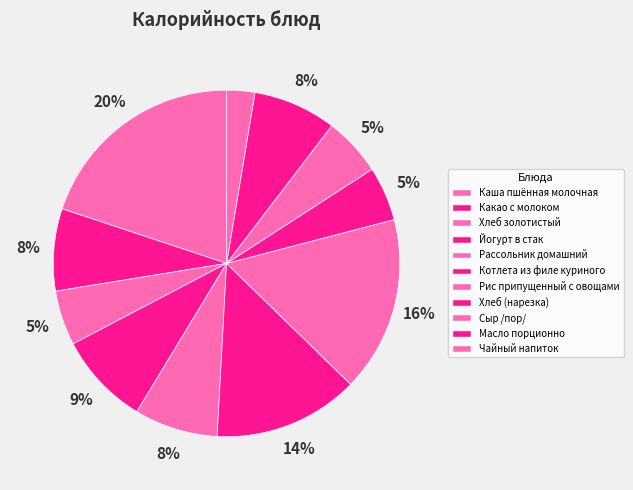

How many segments does this pie chart have?

11